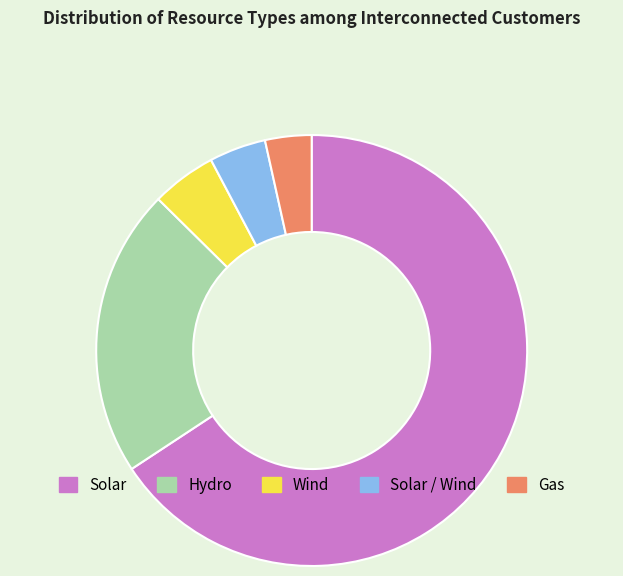

Combined, do Solar / Wind and Wind account for over 50%?

No